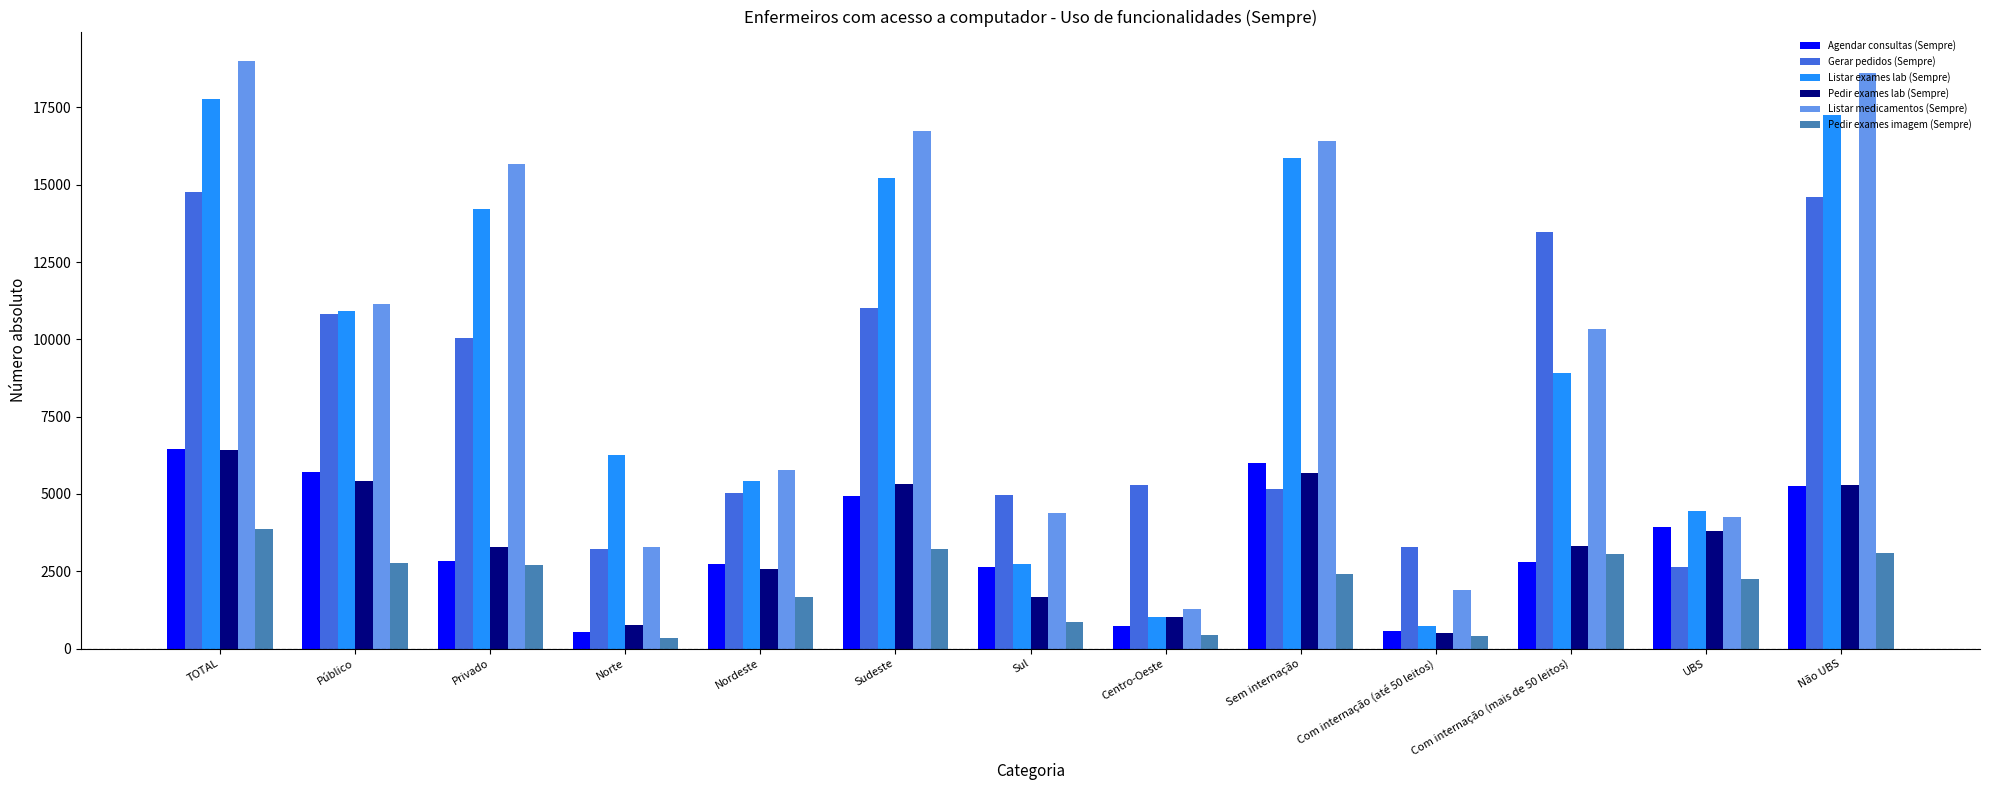

What is the label of the 3rd bar from the left?

Privado